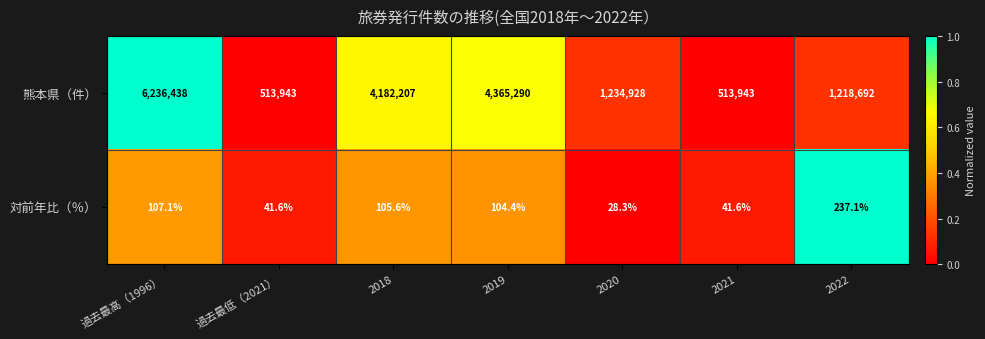

Where does the 対前年比（％） series first go above 104?

過去最高（1996）